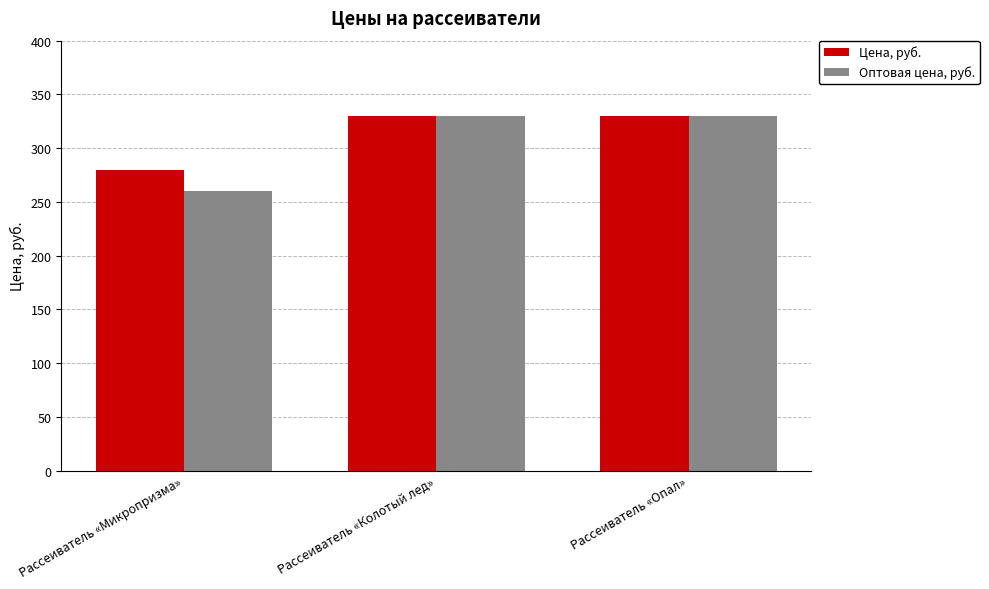

Reading left to right, extract all data points from this chart.

Цена, руб.: 280	330	330
Оптовая цена, руб.: 260	330	330